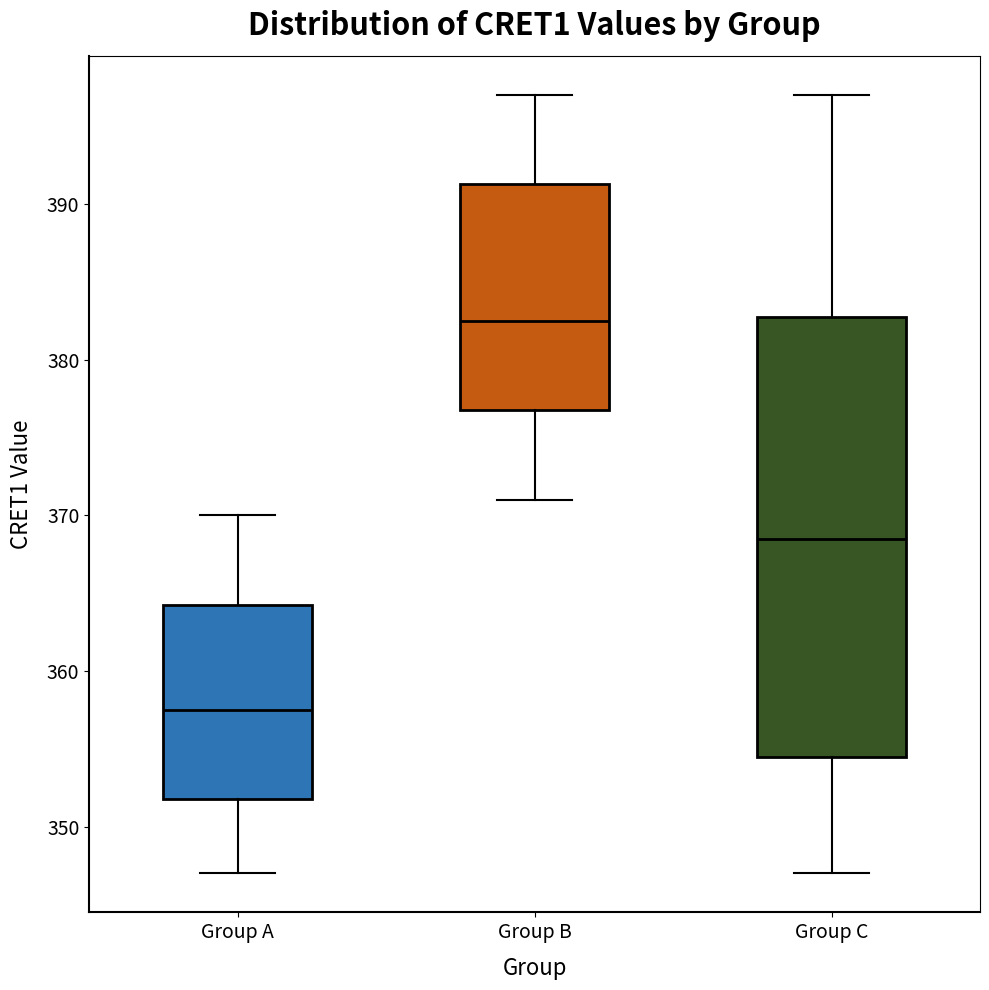

Where does the upper whisker of the box for Group A end on the y-axis? The values are not printed on the chart, so give them approximately, as read against the axis.

370